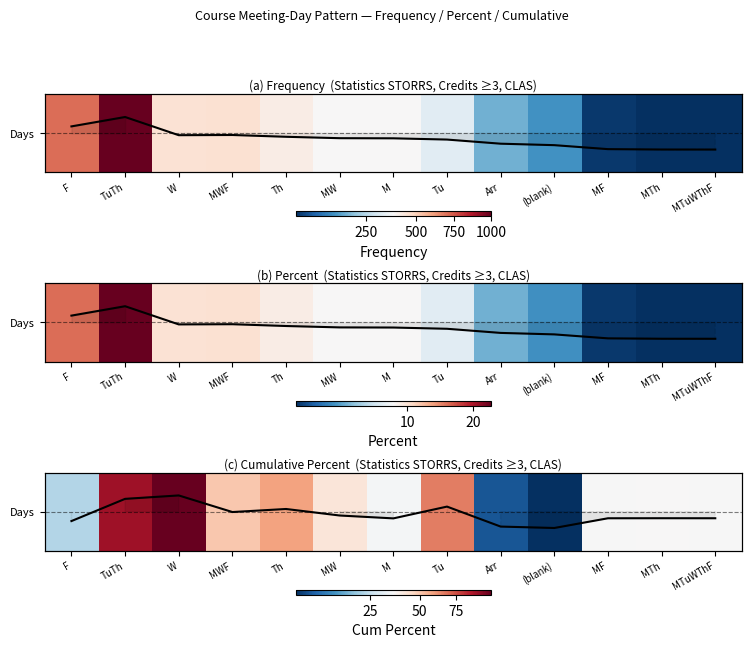

Which has a higher value, MF or Arr?

MF